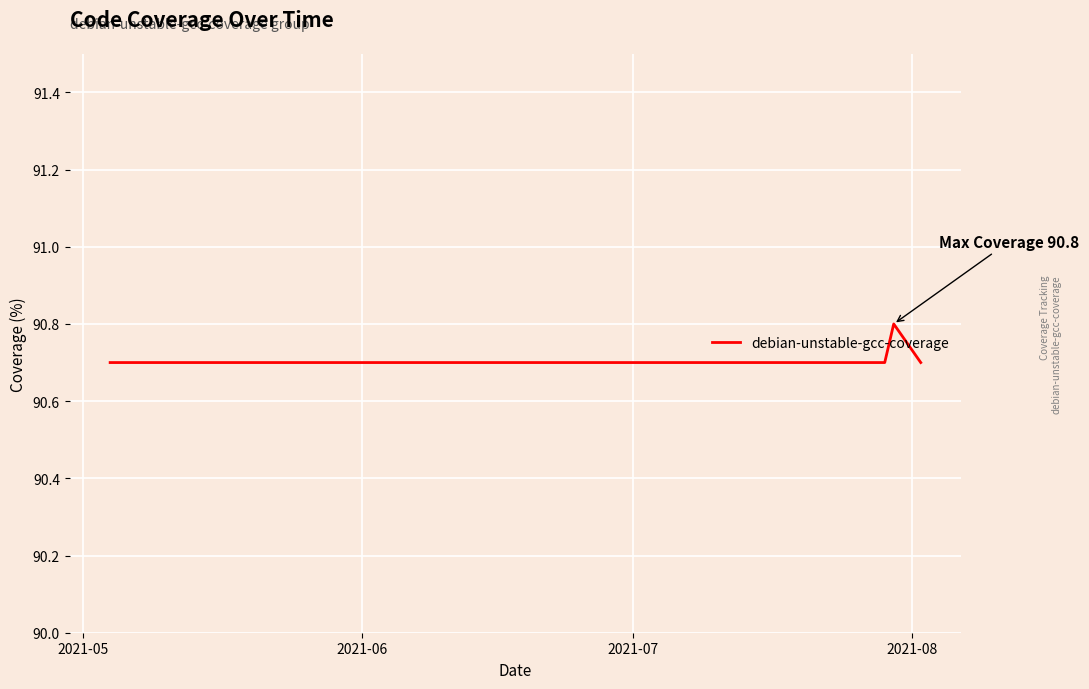

What is the smallest value displayed?

90.7